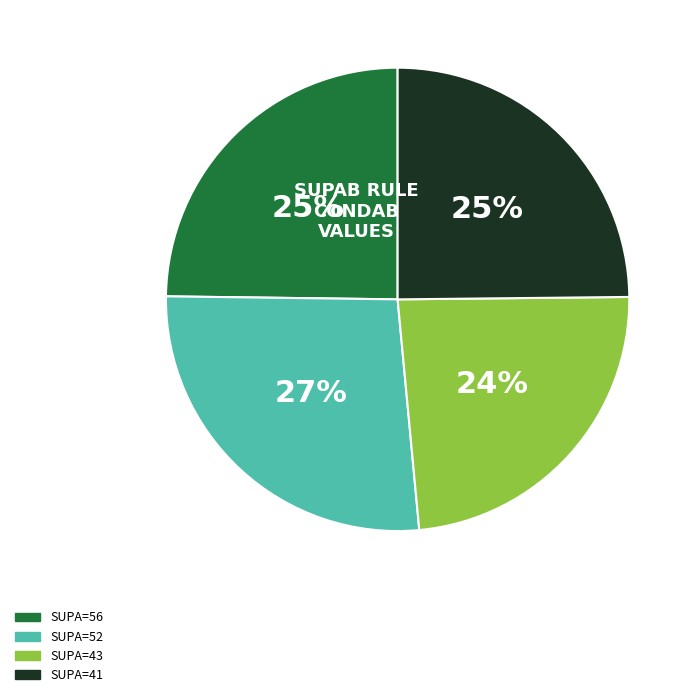

Does any single category account for the majority?

No